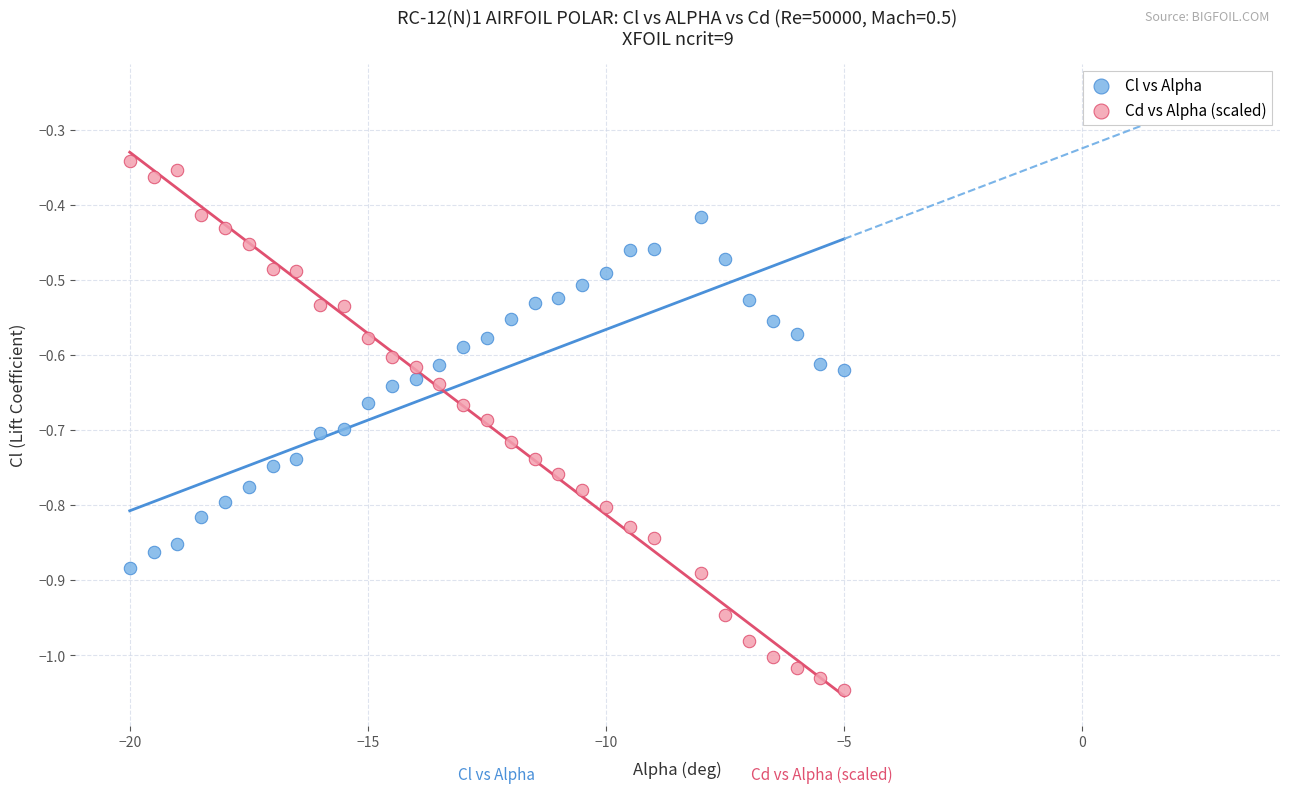

Across all data points, what is the range of Y values (max minus min)?

0.7